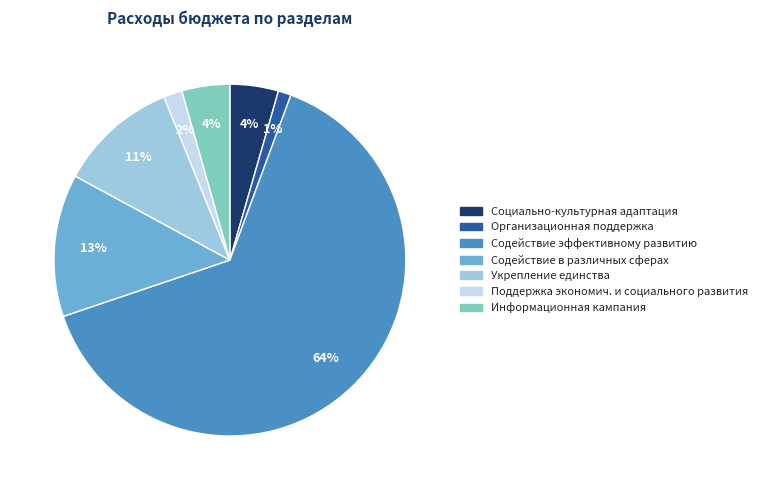

To the nearest percent, what is the average slice percentage?

14%